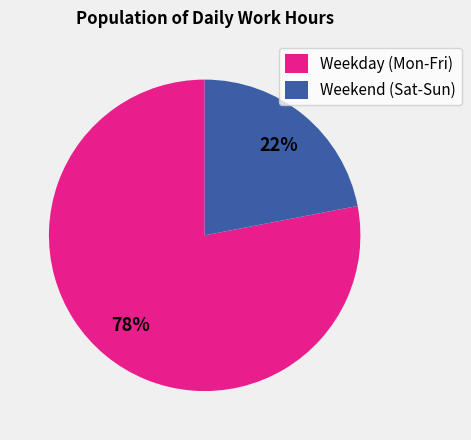

To the nearest percent, what portion does Weekend (Sat-Sun) represent?

22%